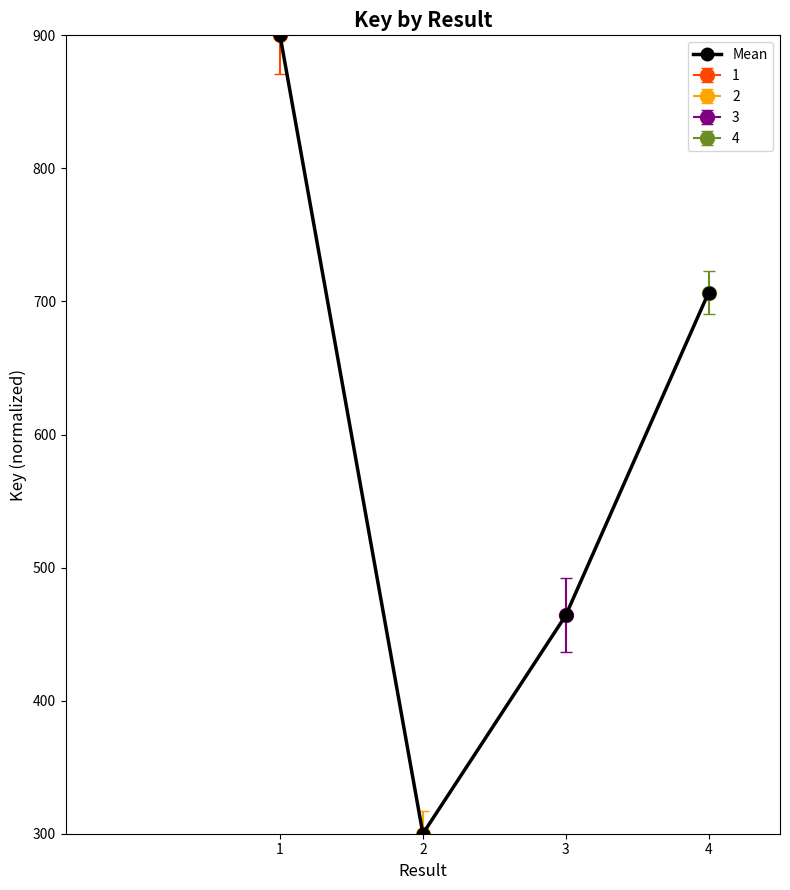

List the labels in order of value, smallest first.

2, 3, 4, 1